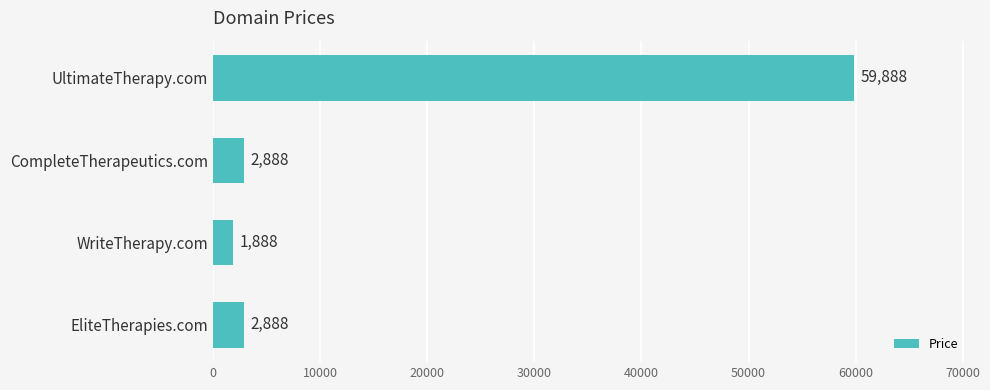

What is the difference between the values at WriteTherapy.com and EliteTherapies.com?

1000